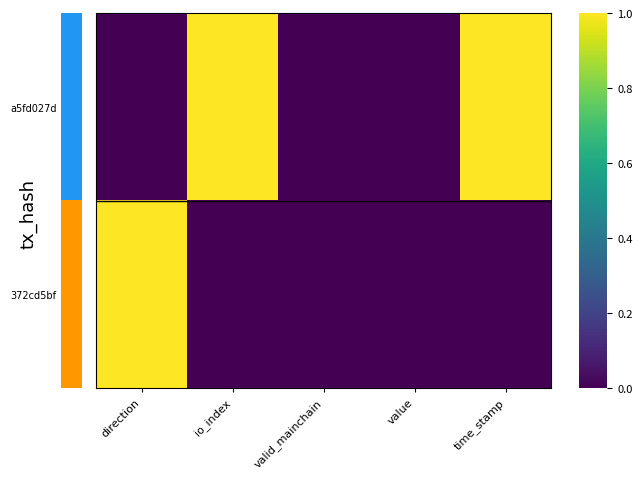

Rank the series by their maximum value, from highest to lowest.

a5fd027d, 372cd5bf